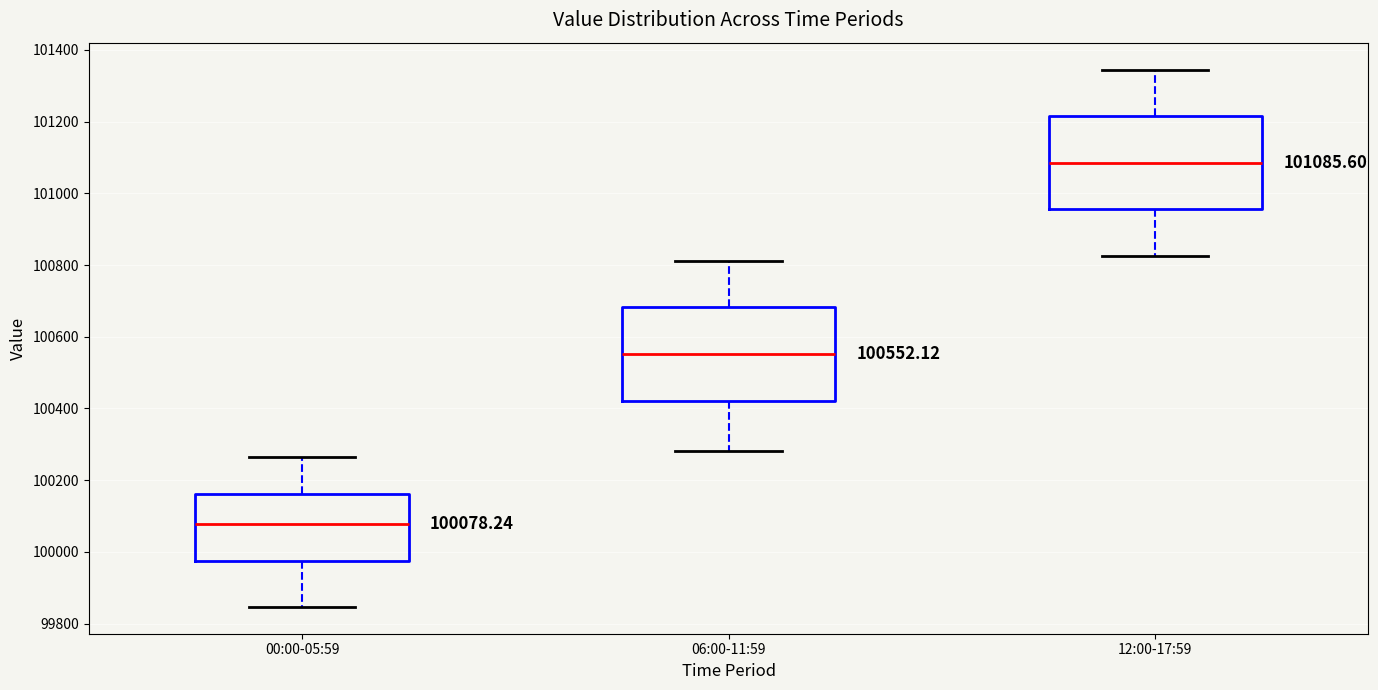

Which box has the highest median line?

12:00-17:59